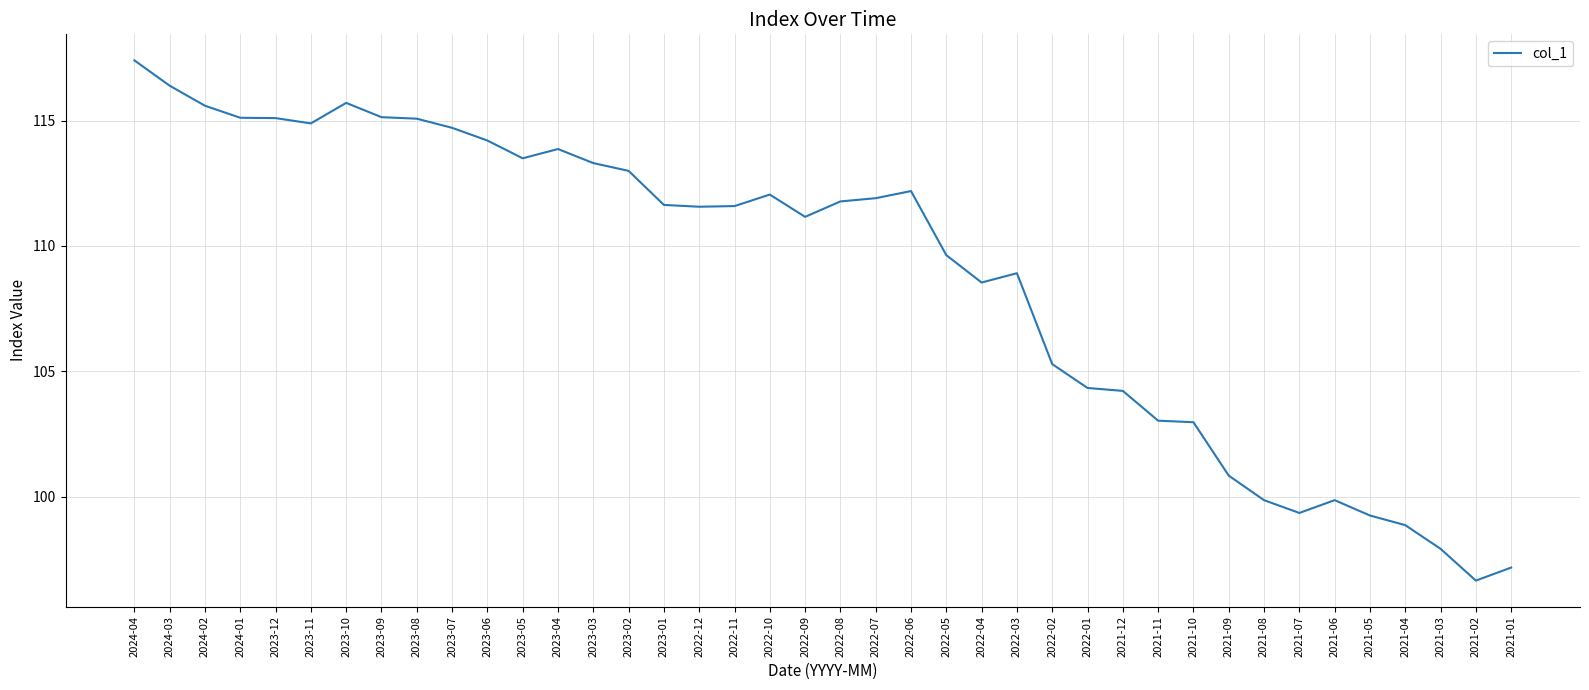

Approximately how many times larger is the value at 2021-04 compared to 2022-01?

0.9